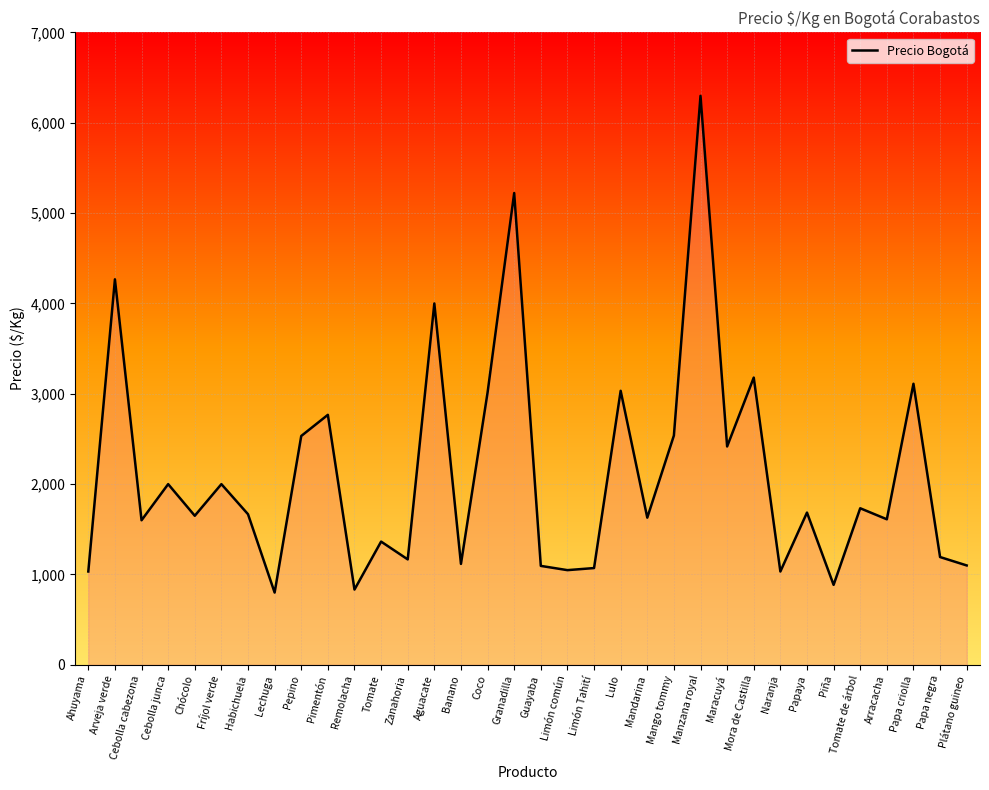

The chart shows a value of 1620 at Coco. True or false?

False